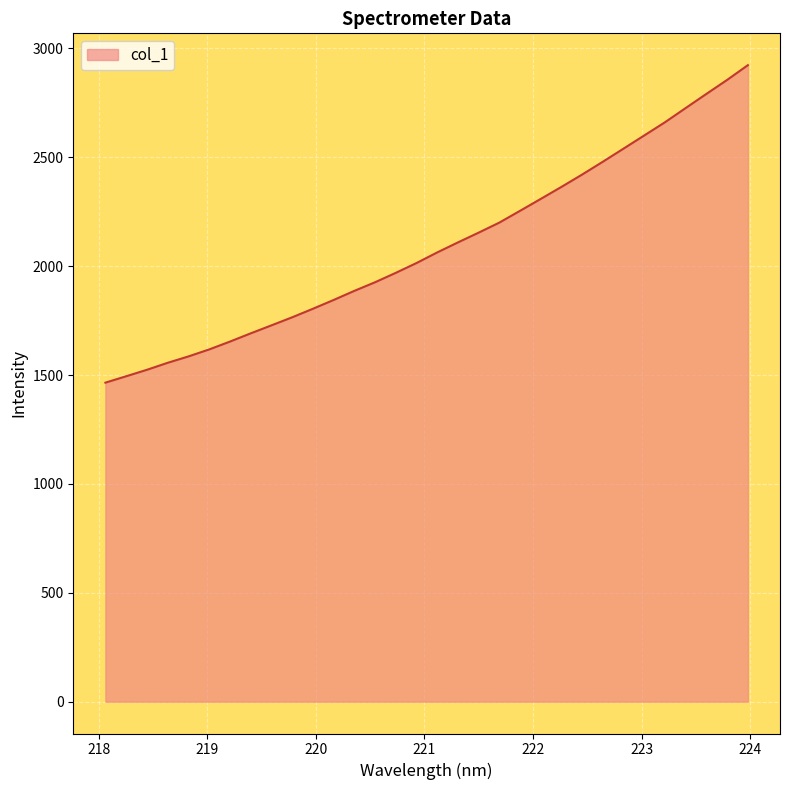

What is the smallest value displayed?

1465.0